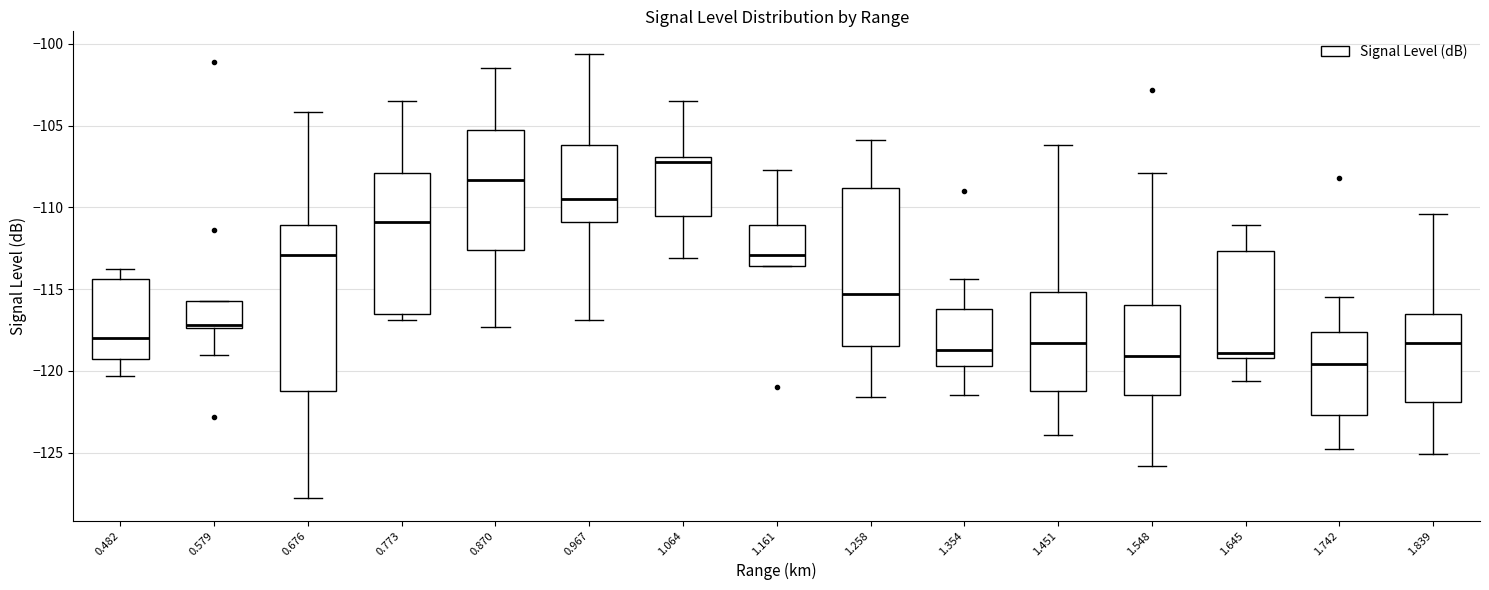

Reading left to right, read every box against the y-axis: the position of its median line, the range the box covers, and the ends of its whiskers. The values are not printed on the chart, so give them approximately, as read against the axis.

0.482: median -118.0, box -119.5 to -114.5, whiskers -120.5 to -114.0
0.579: median -117.0, box -117.5 to -115.5, whiskers -119.0 to -115.5
0.676: median -113.0, box -121.0 to -111.0, whiskers -128.0 to -104.0
0.773: median -111.0, box -116.5 to -108.0, whiskers -117.0 to -103.5
0.870: median -108.5, box -112.5 to -105.5, whiskers -117.5 to -101.5
0.967: median -109.5, box -111.0 to -106.0, whiskers -117.0 to -100.5
1.064: median -107.0 (just below the box's upper edge), box -110.5 to -107.0, whiskers -113.0 to -103.5
1.161: median -113.0, box -113.5 to -111.0, whiskers -113.5 to -107.5
1.258: median -115.5, box -118.5 to -109.0, whiskers -121.5 to -106.0
1.354: median -118.5, box -119.5 to -116.0, whiskers -121.5 to -114.5
1.451: median -118.5, box -121.0 to -115.0, whiskers -124.0 to -106.0
1.548: median -119.0, box -121.5 to -116.0, whiskers -126.0 to -108.0
1.645: median -119.0 (just above the box's lower edge), box -119.0 to -112.5, whiskers -120.5 to -111.0
1.742: median -119.5, box -122.5 to -117.5, whiskers -125.0 to -115.5
1.839: median -118.5, box -122.0 to -116.5, whiskers -125.0 to -110.5